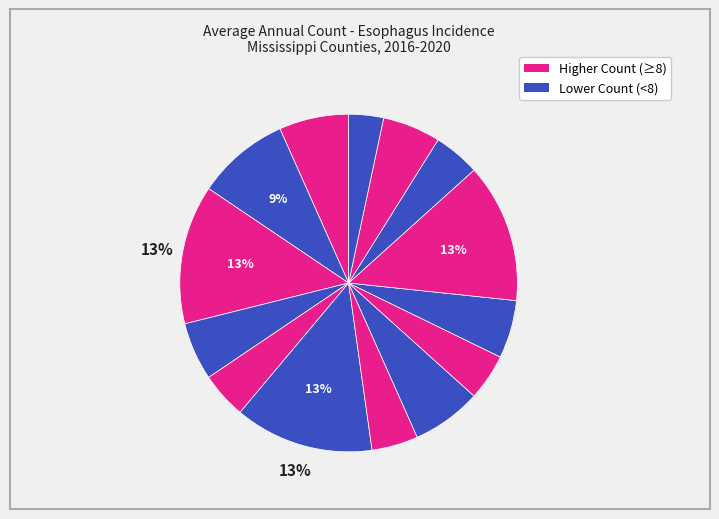

To the nearest percent, what is the difference between the largest and smallest slice percentages?

10%